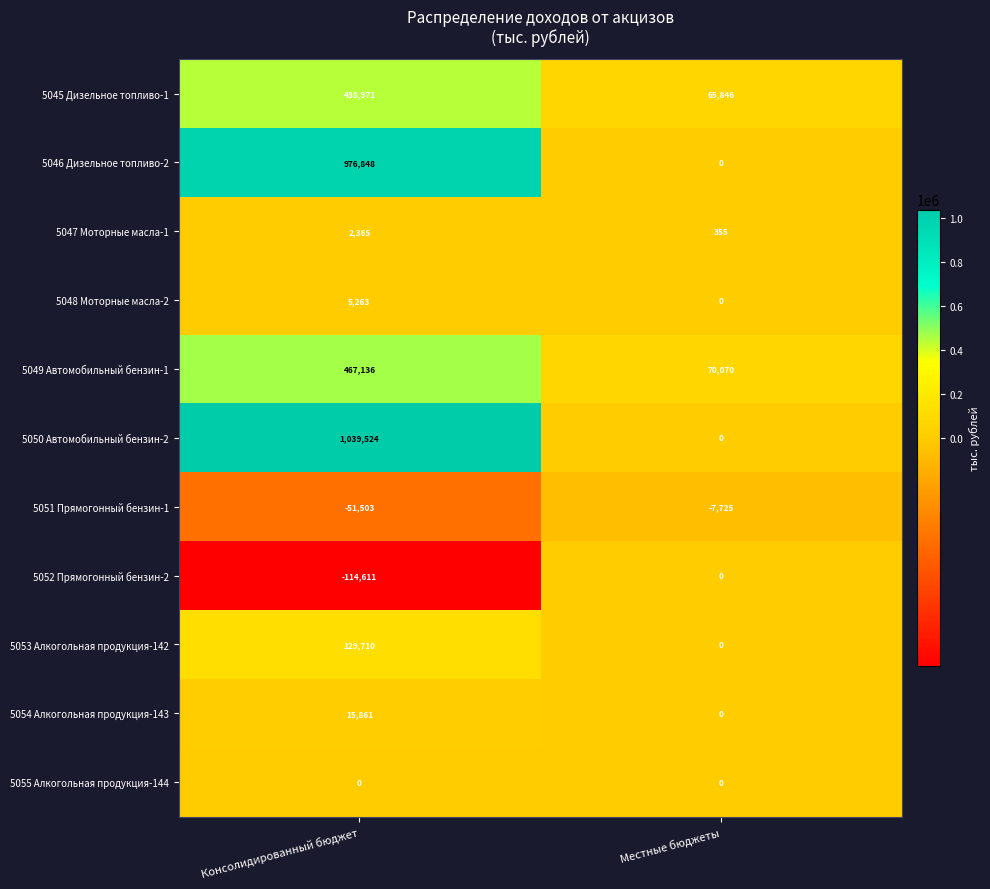

At how many categories does at least one series exceed 6332?

2